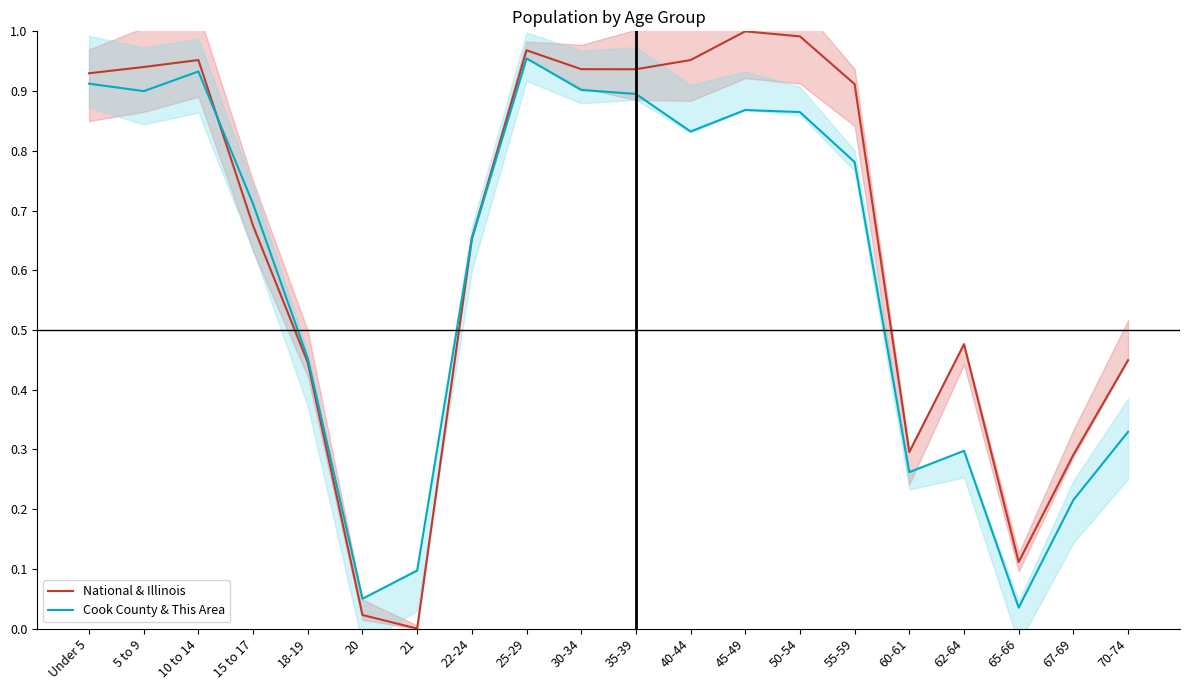

Rank the series by their average value, from lowest to highest.

Cook County & This Area, National & Illinois